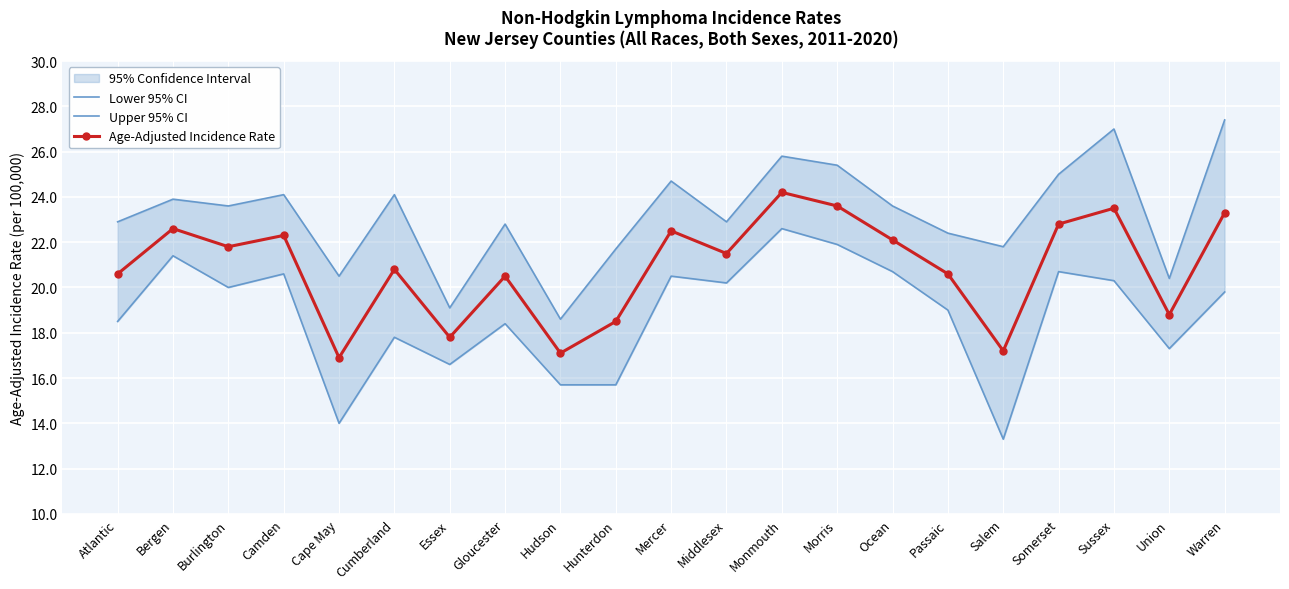

What is the difference between the Lower 95% CI values at Gloucester and Somerset?

2.3